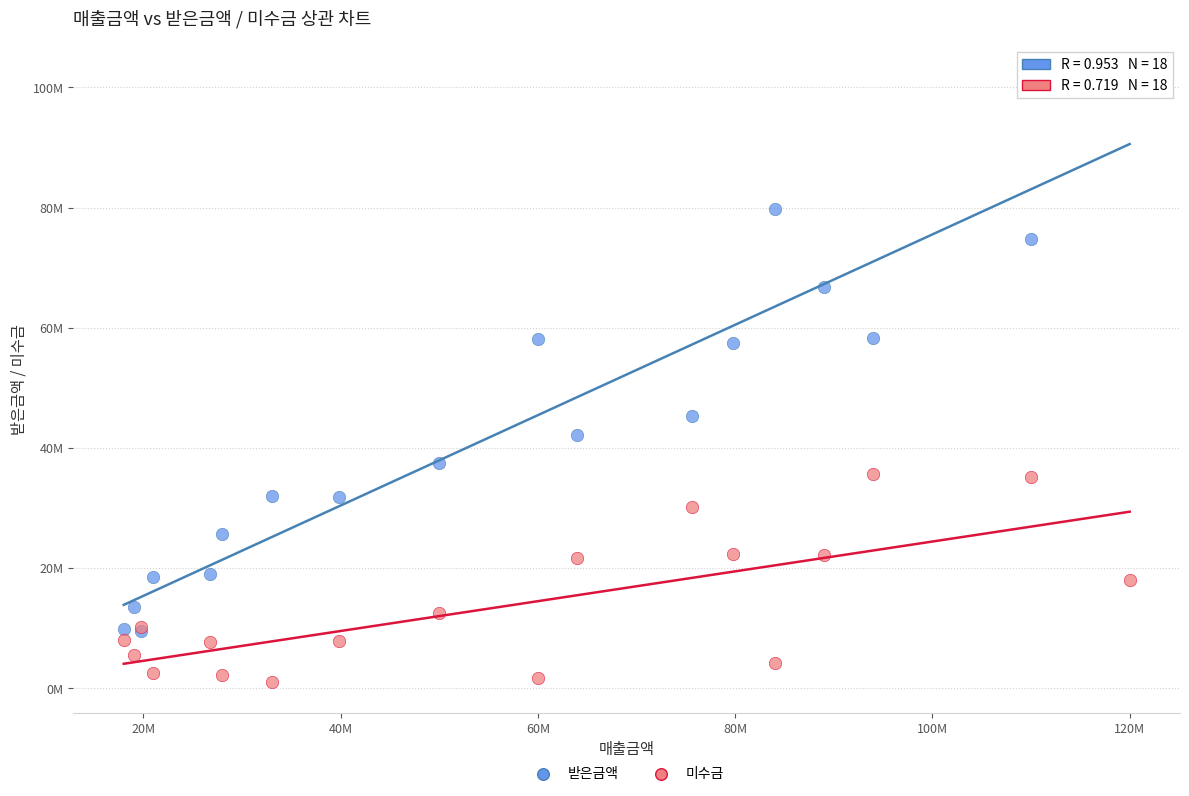

Which series reaches the maximum Y coordinate?

받은금액